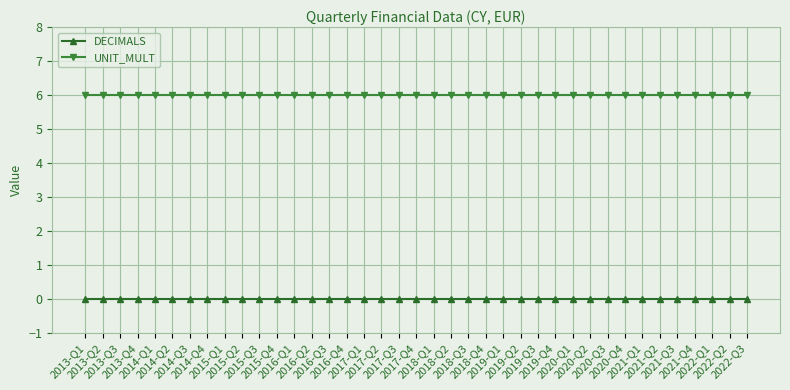

Is this an area chart (filled region under the line)?

No